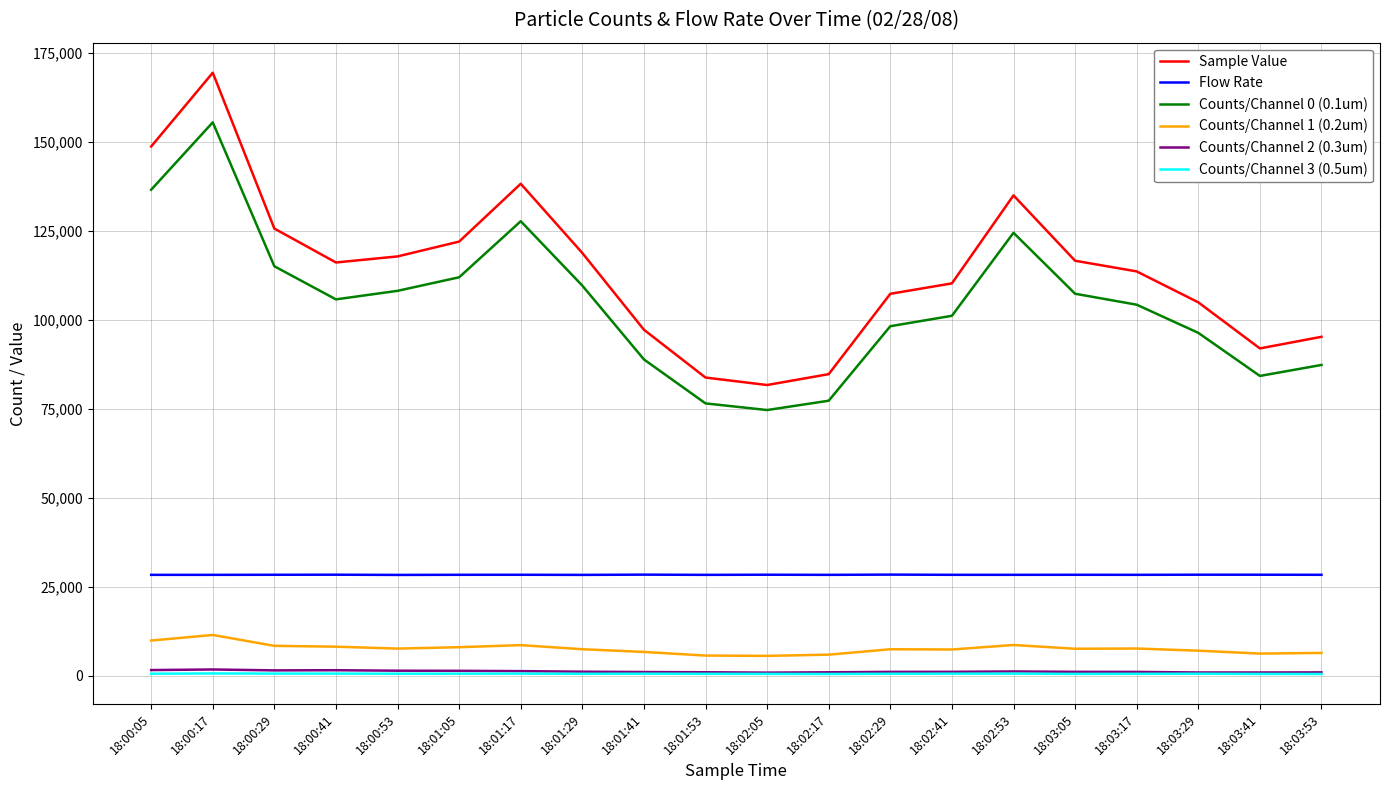

True or false: Counts/Channel 1 (0.2um) and Counts/Channel 2 (0.3um) intersect in this chart.

False